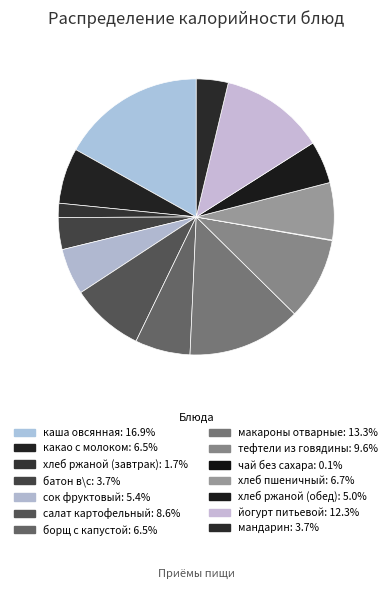

Which category has the smallest portion of the pie?

чай без сахара